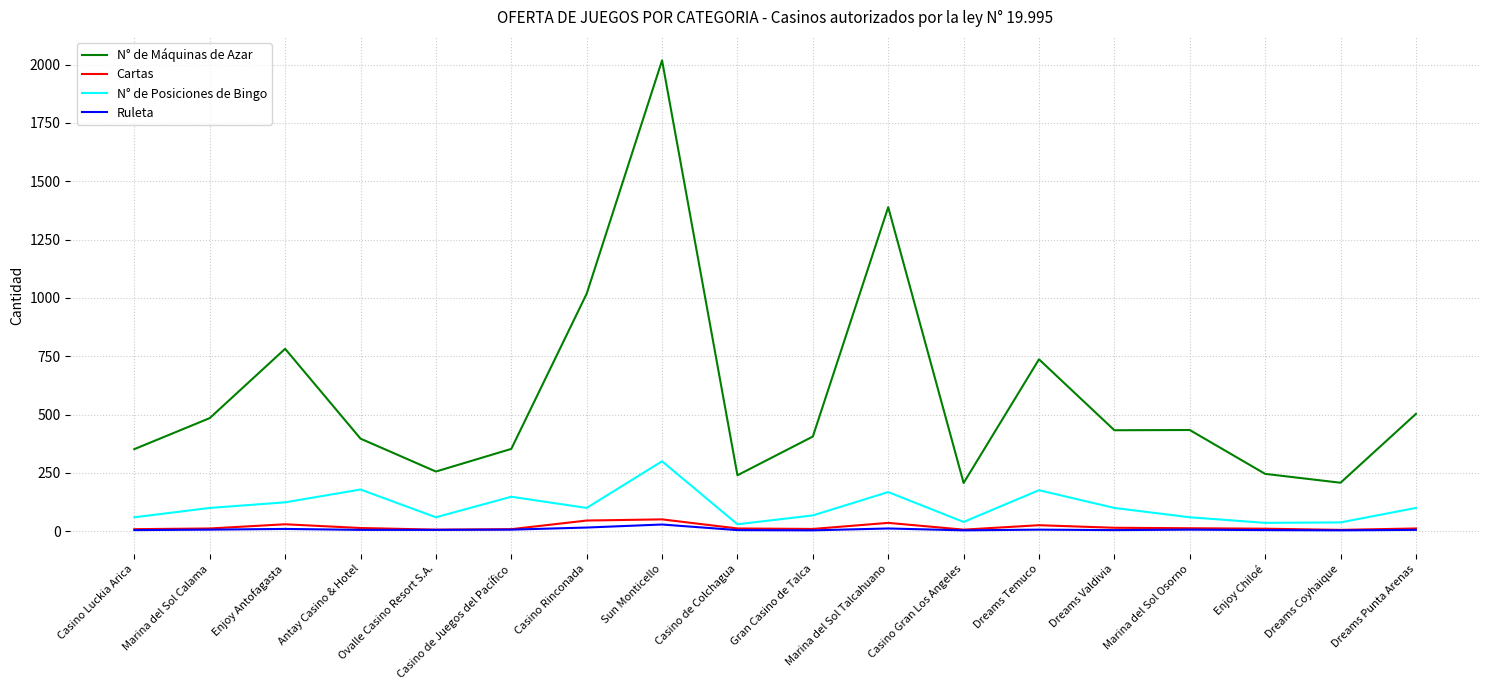

What are all the series names shown in the legend?

N° de Máquinas de Azar, Cartas, N° de Posiciones de Bingo, Ruleta